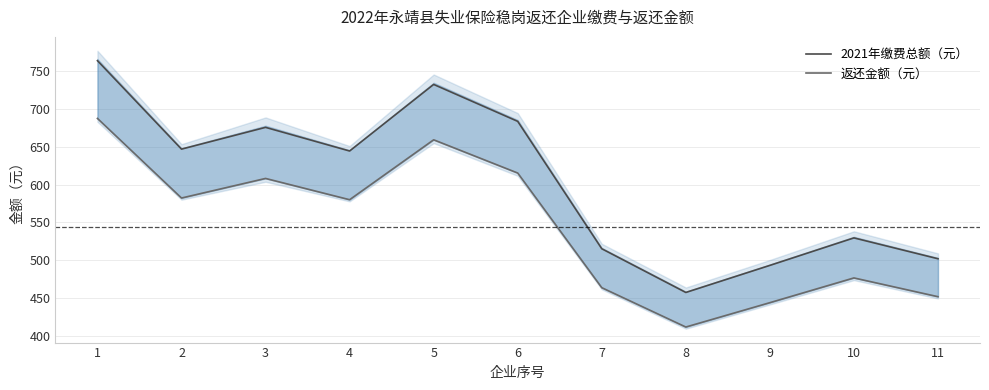

What is the total value across all series at 5?

1392.1